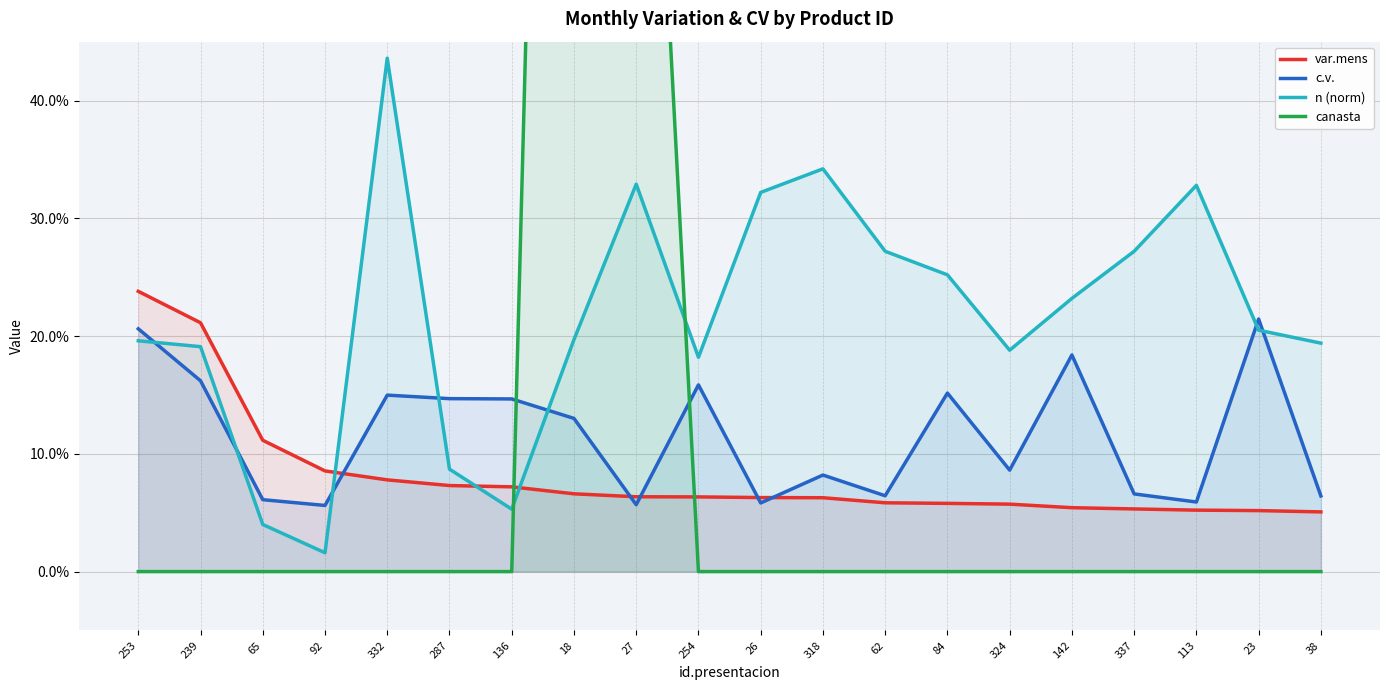

At which label does c.v. reach its minimum?

92